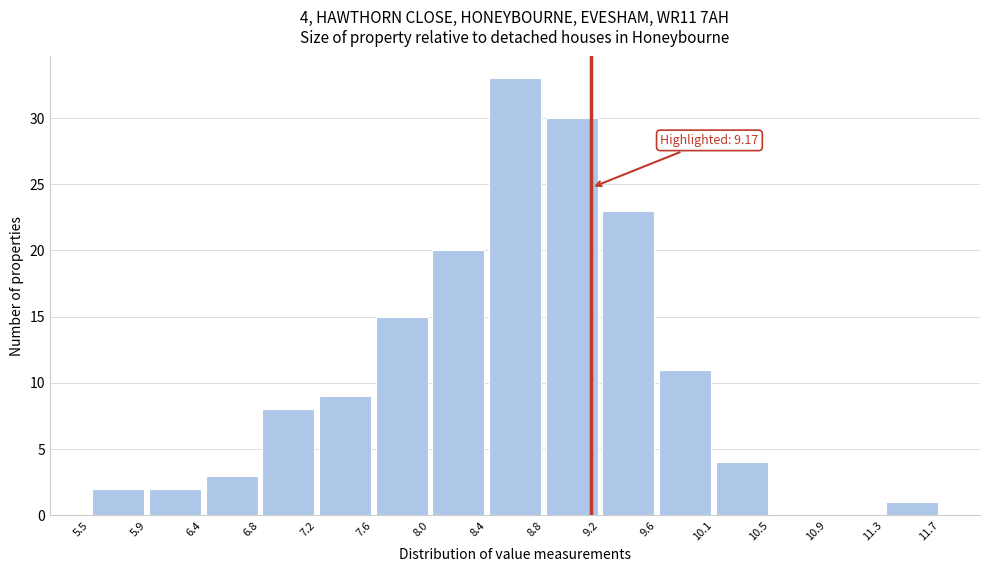

Over which range of the x-axis is the bar tallest?

8.4 to 8.8